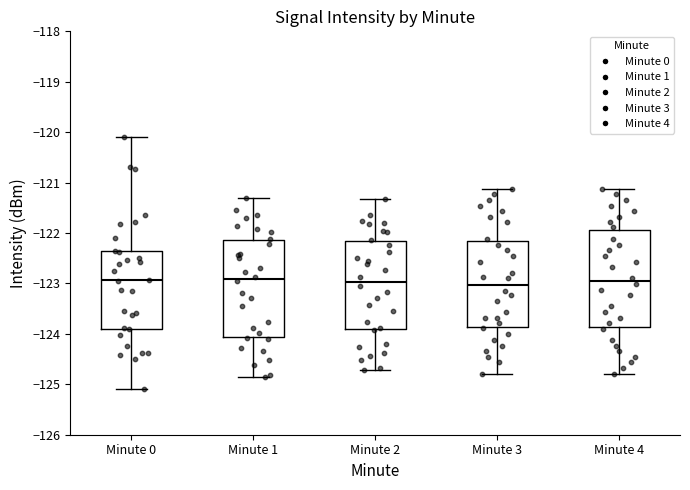

Reading left to right, transcribe this box plot: for each box, give where its median line is, the range the box spans, and where its two whiskers end, as read against the y-axis. The values are not printed on the chart, so give them approximately, as read against the axis.

Minute 0: median -122.9, box -123.9 to -122.4, whiskers -125.1 to -120.1
Minute 1: median -122.9, box -124.1 to -122.1, whiskers -124.9 to -121.3
Minute 2: median -123.0, box -123.9 to -122.2, whiskers -124.7 to -121.3
Minute 3: median -123.0, box -123.9 to -122.2, whiskers -124.8 to -121.1
Minute 4: median -123.0, box -123.9 to -121.9, whiskers -124.8 to -121.1